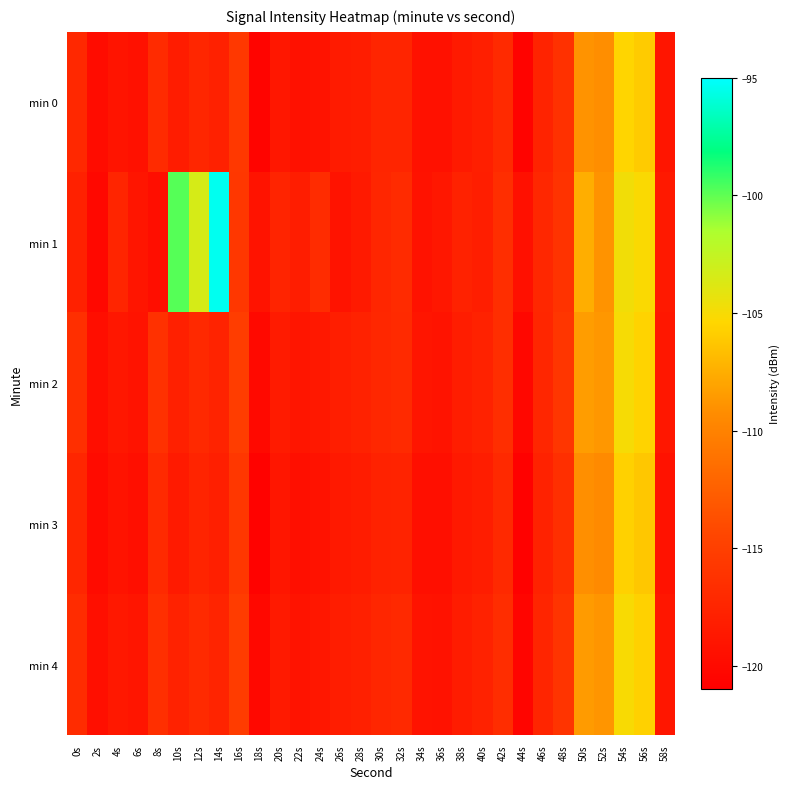

Count the number of data series in this chart.

5